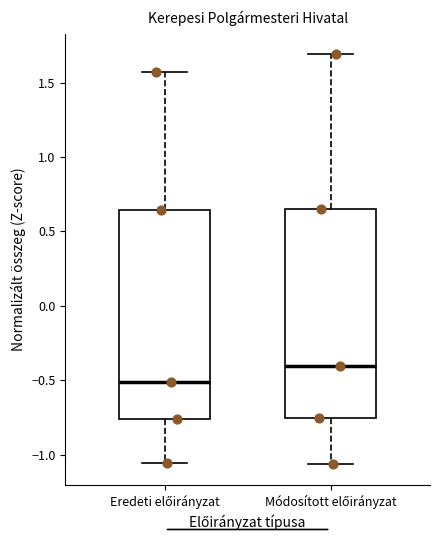

Which box has the lowest median line?

Eredeti előirányzat